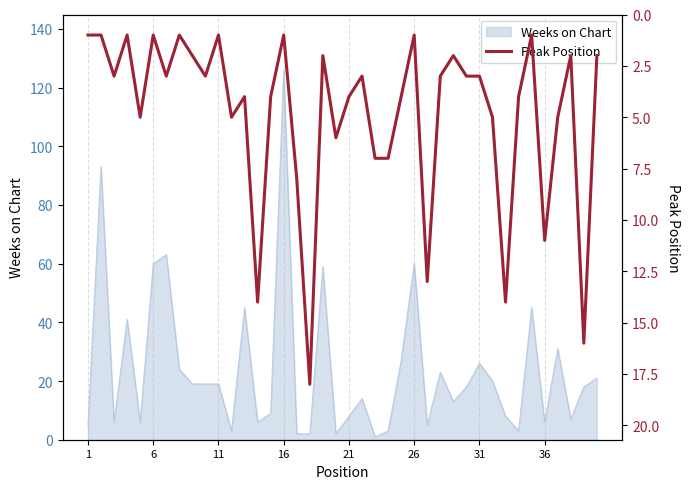

Does the chart display data point markers on the line(s)?

No